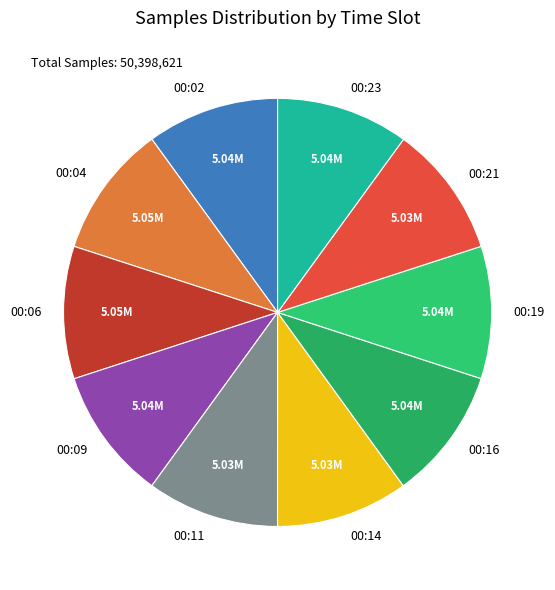

Is the sum of 00:09 and 00:16 greater than half?

No